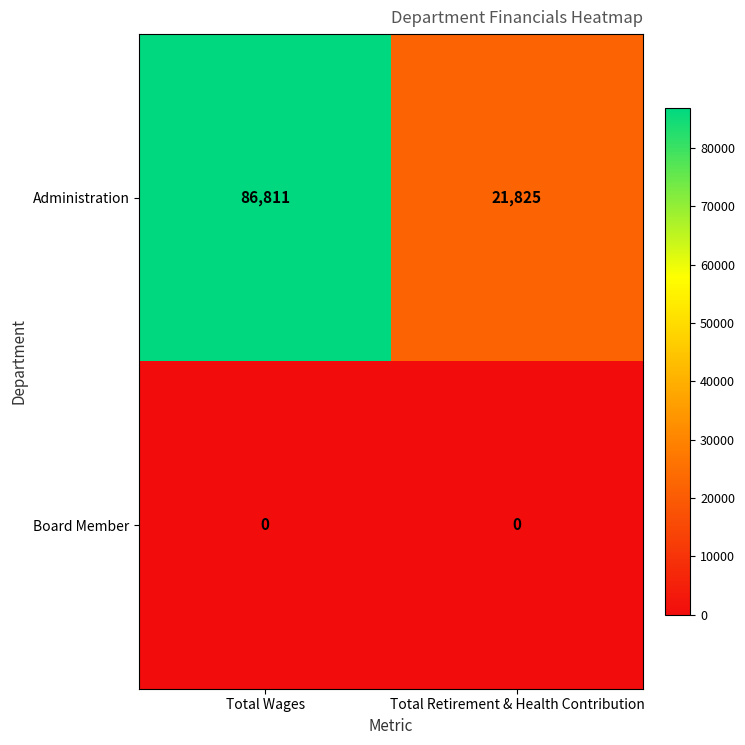

At which category is the sum across all series the highest?

Total Wages